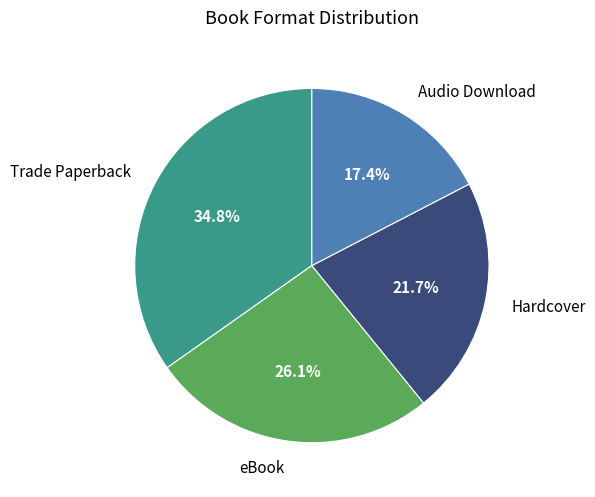

Which has a higher value, Audio Download or eBook?

eBook